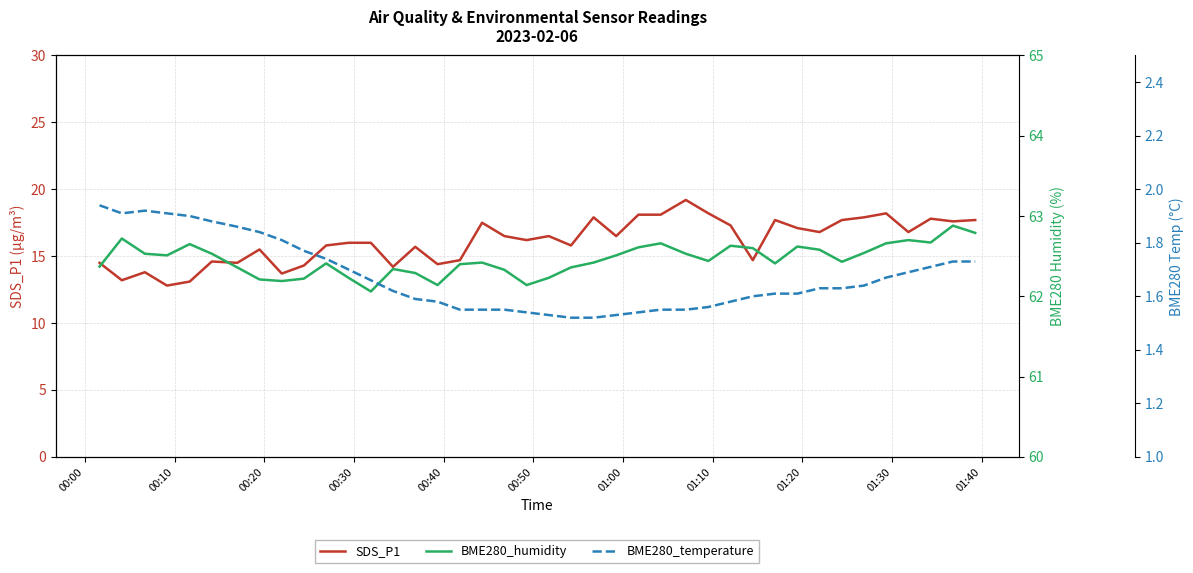

How many interior local peaks does the BME280_humidity series have?

10